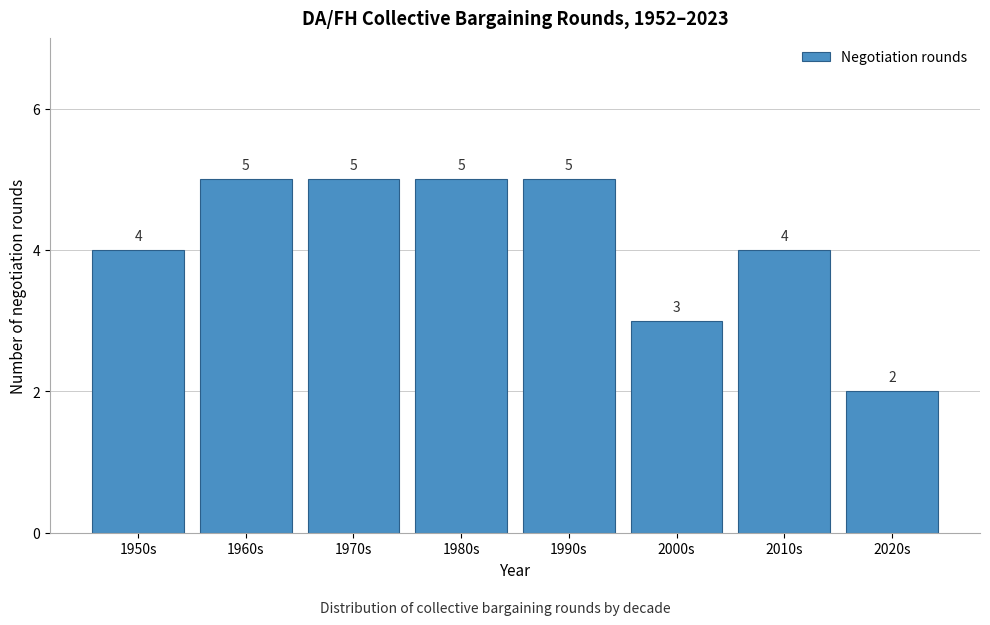

Reading left to right, transcribe all the data shown in this chart.

1950s=4	1960s=5	1970s=5	1980s=5	1990s=5	2000s=3	2010s=4	2020s=2